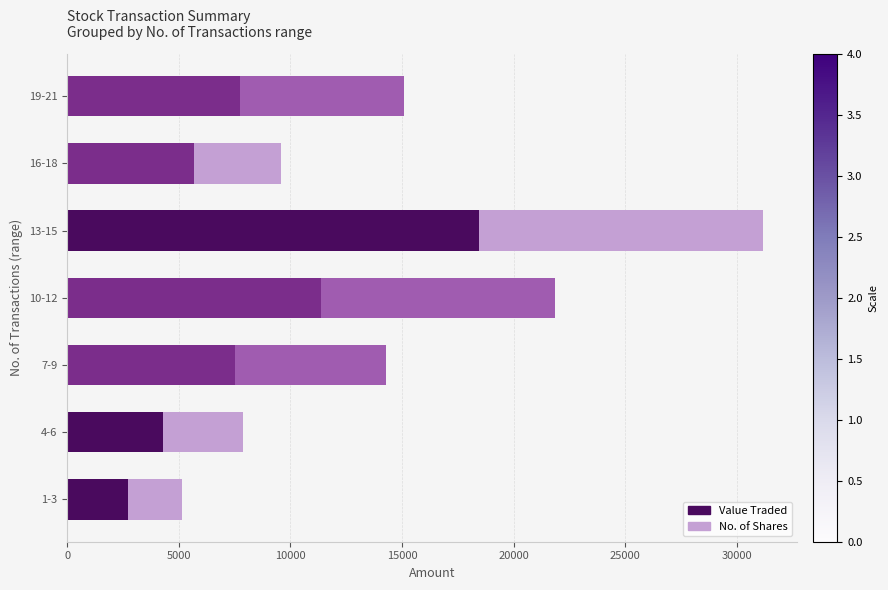

What is the minimum value for Value Traded?

2720